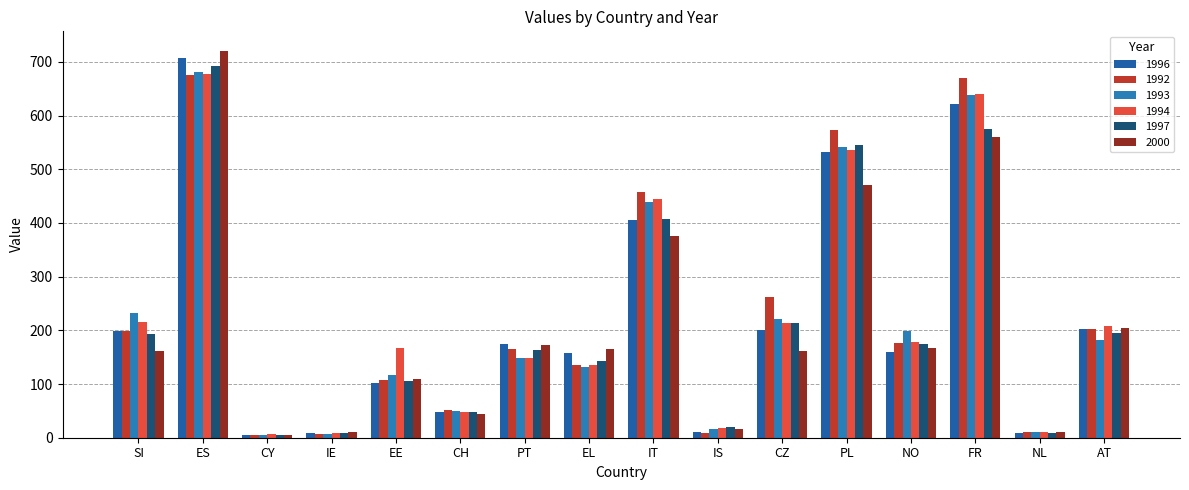

Which series has the widest spread of values?

2000